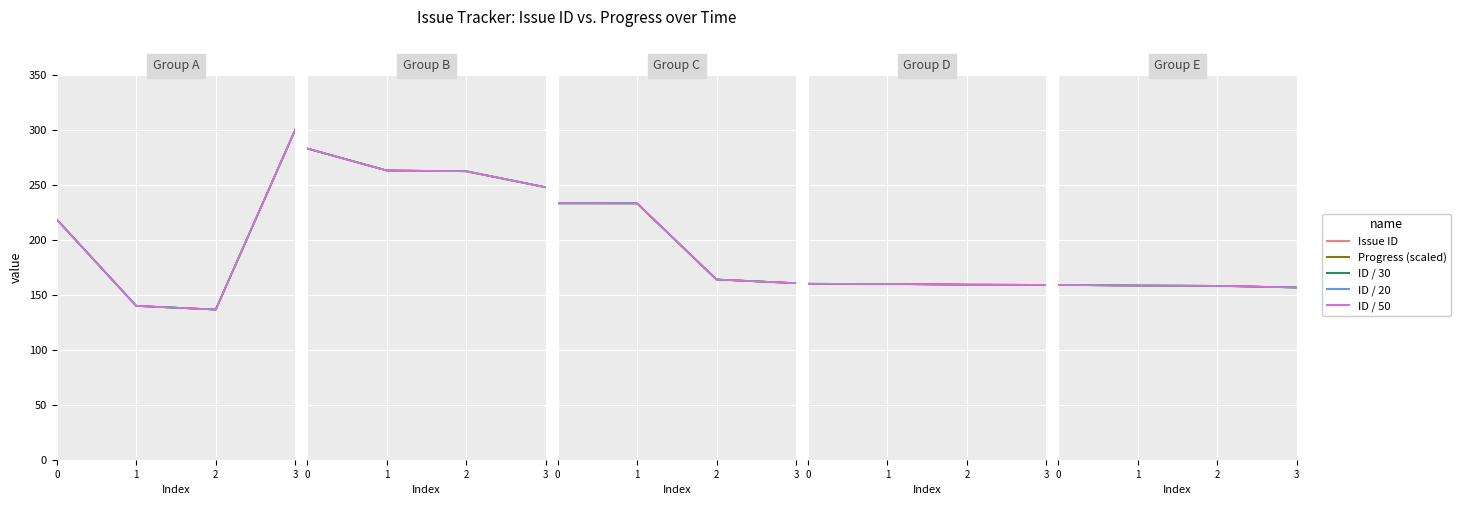

How many interior local valleys does the ID / 20 series have?

1